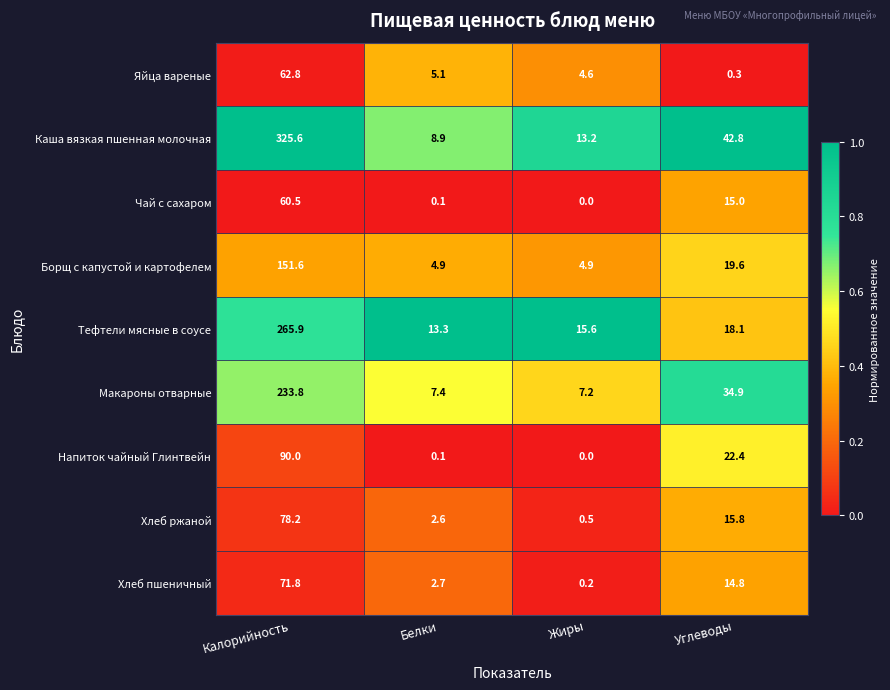

The Макароны отварные series shows 233.8 at Калорийность. True or false?

True